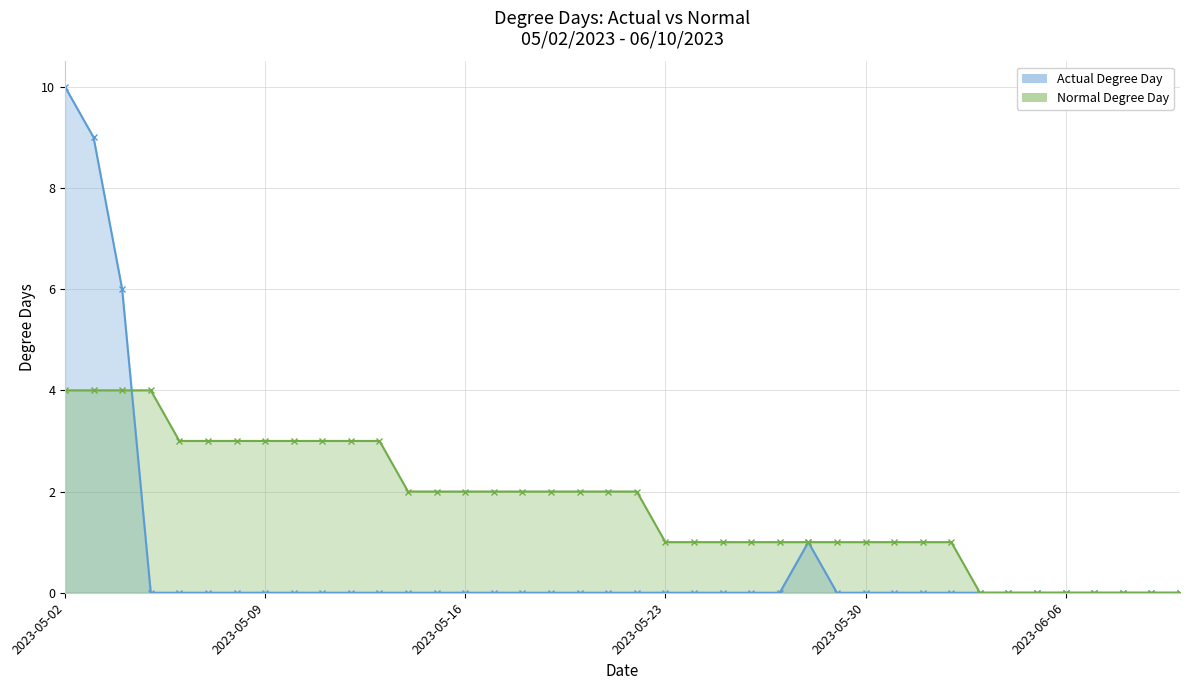

Which category has the lowest value in the Normal Degree Day series?

06/03/2023